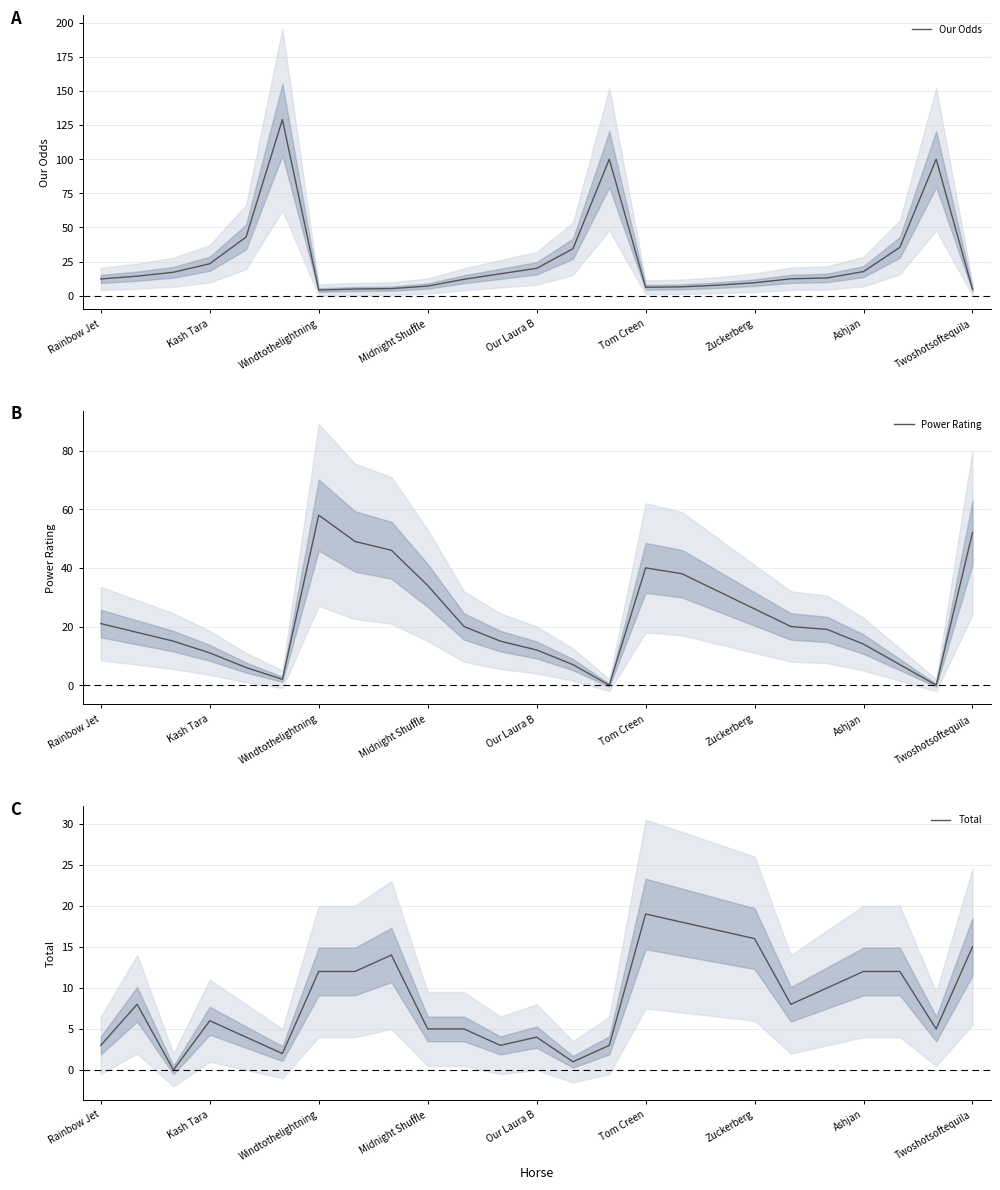

How many values in the Power Rating series are below 19?

12